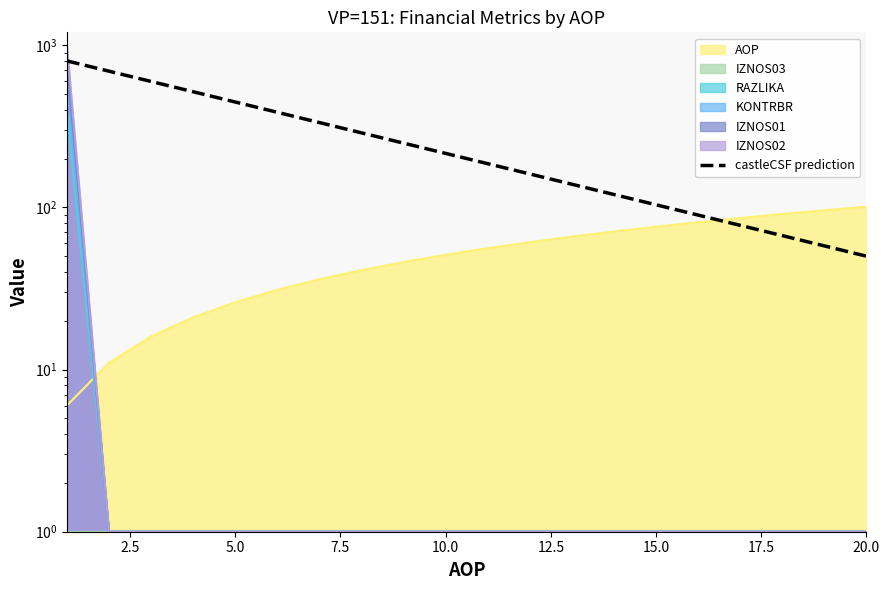

Which label corresponds to the smallest value in the chart?

20.0